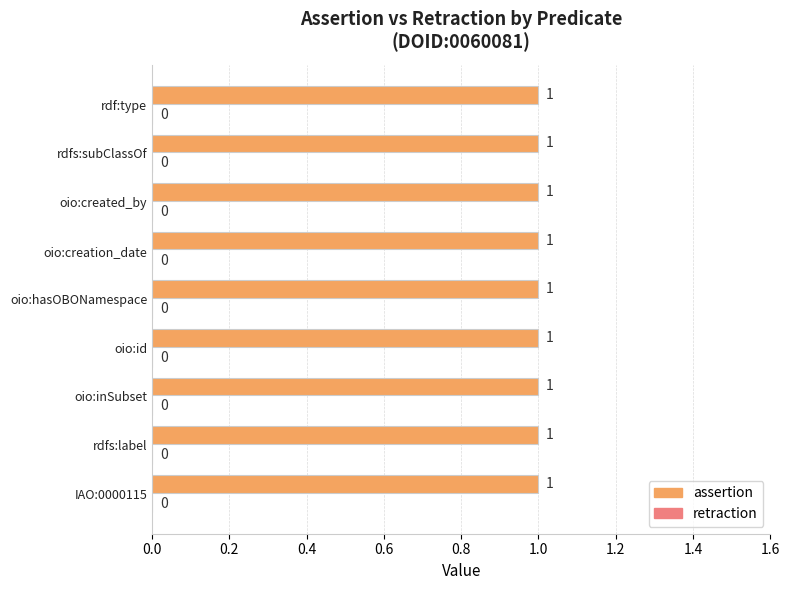

What is the total value across all series at oio:id?

1